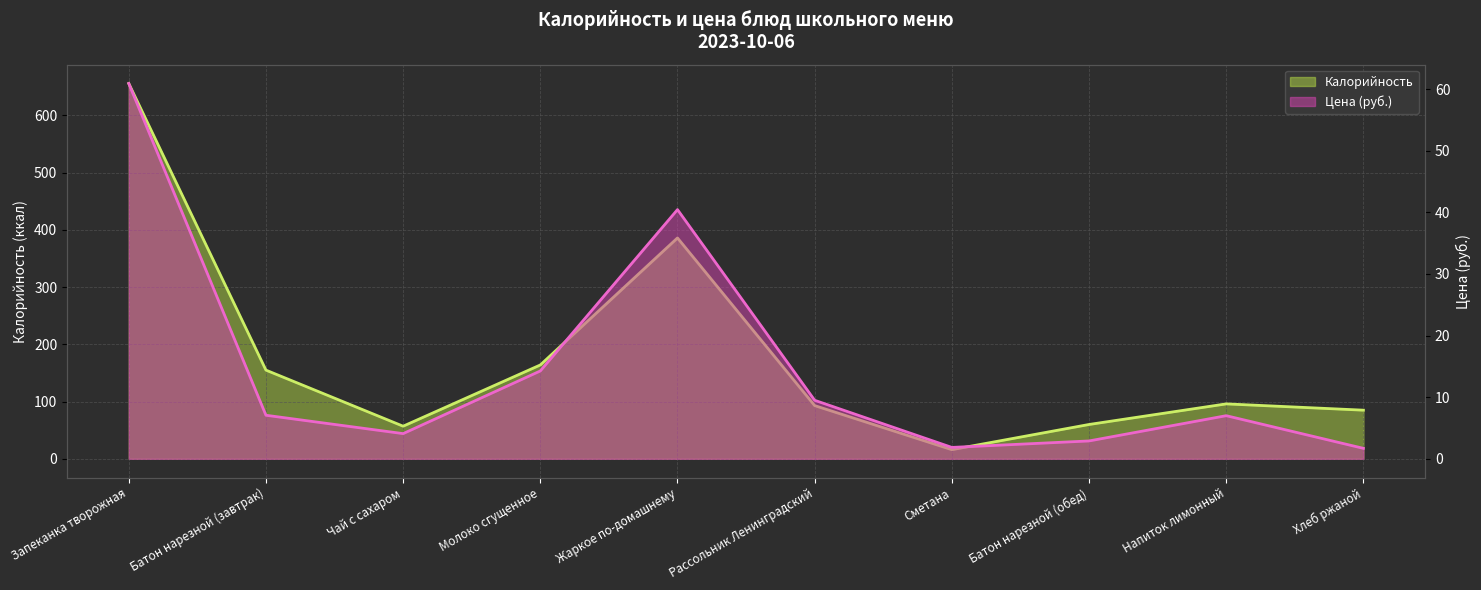

At which category does Цена reach its first local valley?

Чай с сахаром